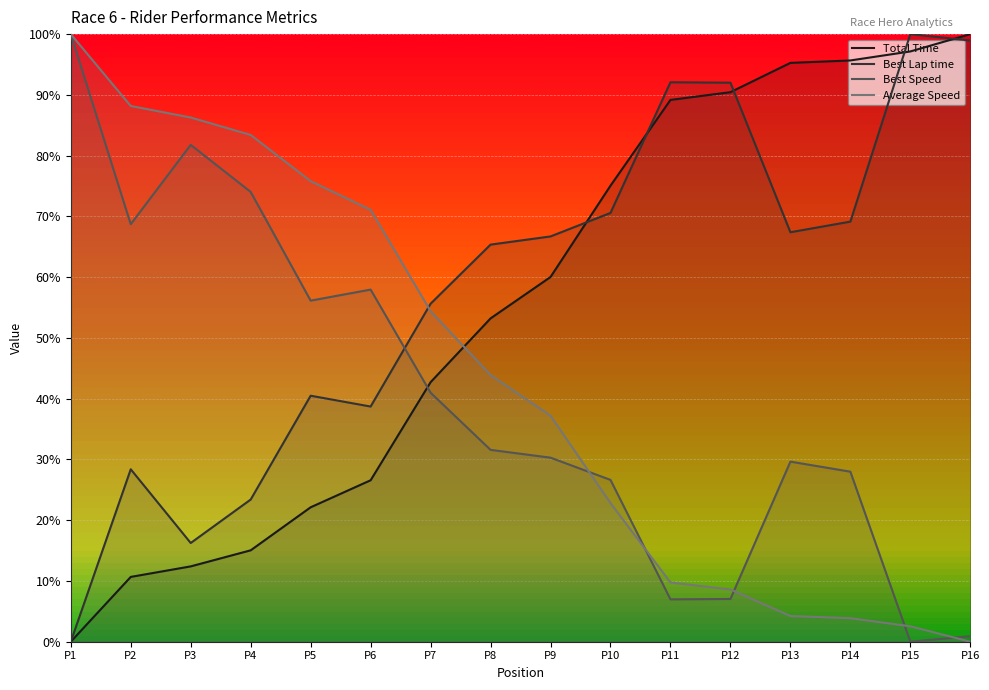

Which has a higher value, P1 or P10?

P10